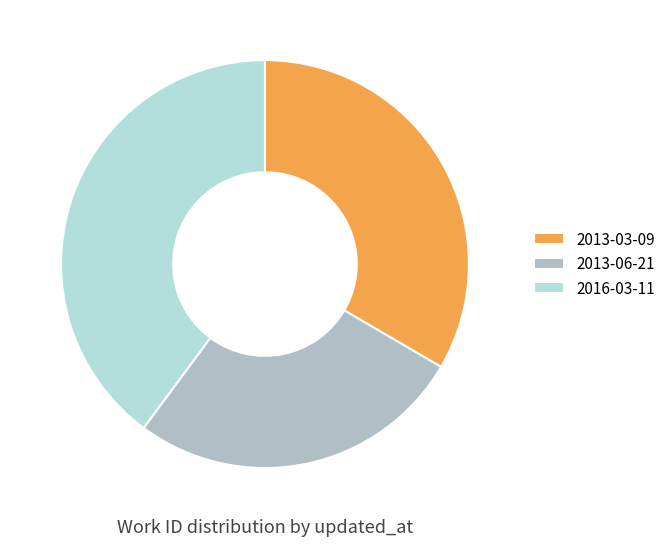

Which slice is the smallest?

2013-06-21